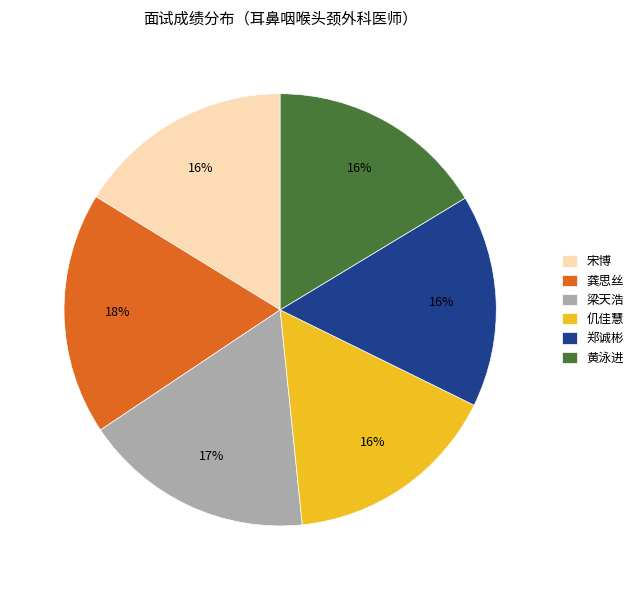

What is the ratio of the value at 宋博 to the value at 梁天浩?

0.9